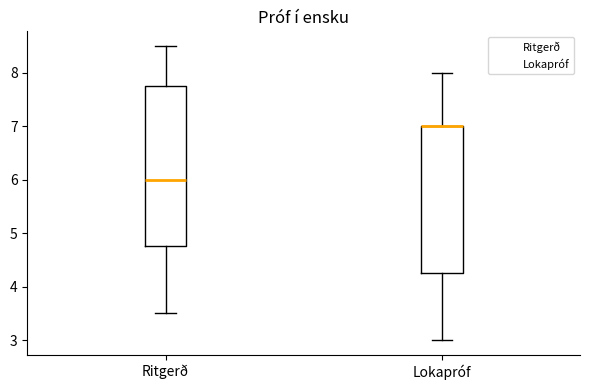

Where does the upper whisker of the box for Ritgerð end on the y-axis? The values are not printed on the chart, so give them approximately, as read against the axis.

8.5